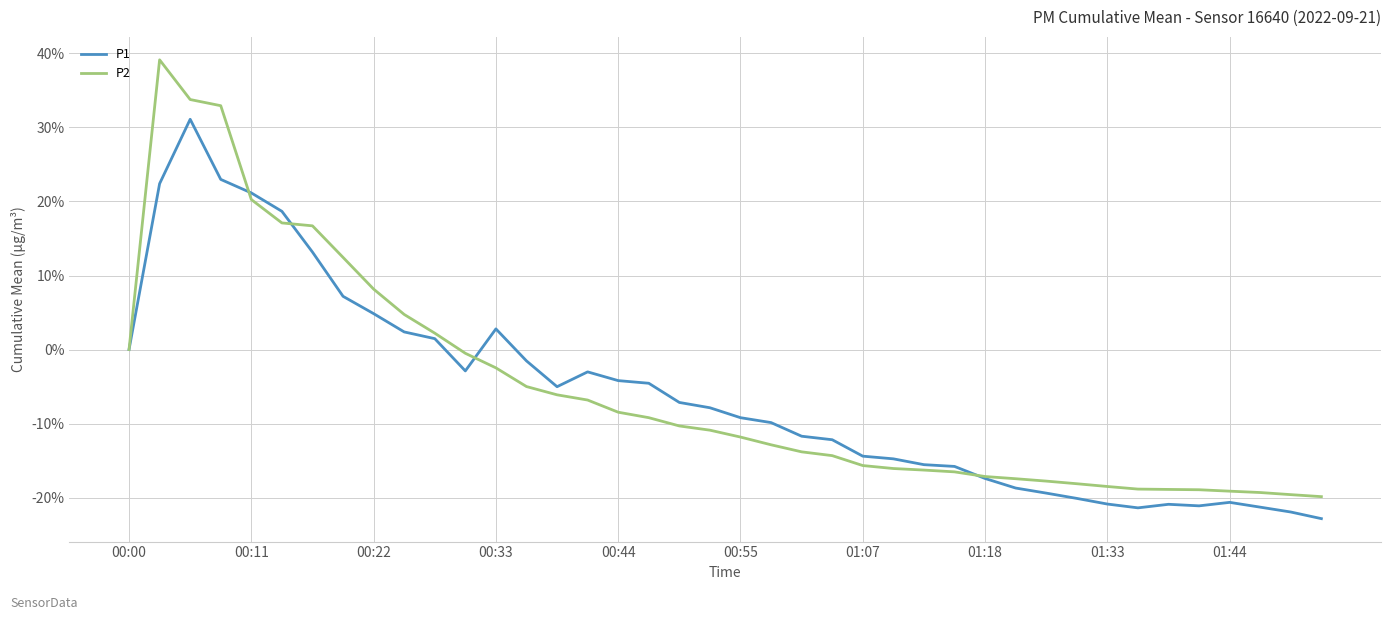

What is the maximum value shown in the chart?

39.1